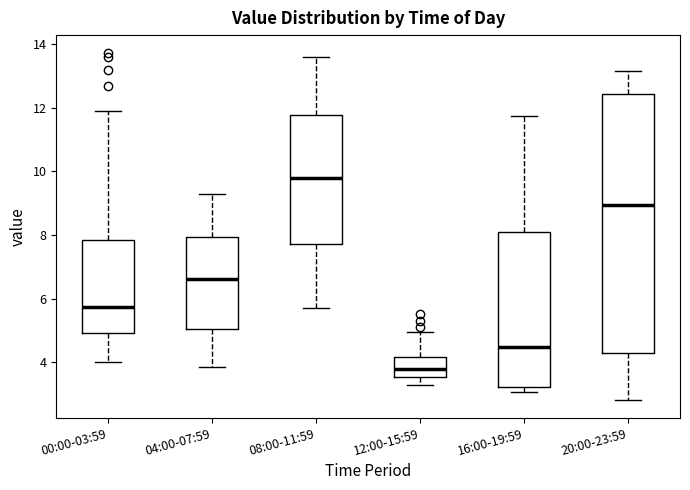

Reading left to right, read every box against the y-axis: the position of its median line, the range the box covers, and the ends of its whiskers. The values are not printed on the chart, so give them approximately, as read against the axis.

00:00-03:59: median 5.8, box 5.0 to 7.8, whiskers 4.0 to 12.0
04:00-07:59: median 6.6, box 5.0 to 8.0, whiskers 3.8 to 9.4
08:00-11:59: median 9.8, box 7.8 to 11.8, whiskers 5.8 to 13.6
12:00-15:59: median 3.8, box 3.6 to 4.2, whiskers 3.4 to 5.0
16:00-19:59: median 4.4, box 3.2 to 8.2, whiskers 3.0 to 11.8
20:00-23:59: median 9.0, box 4.4 to 12.4, whiskers 2.8 to 13.2